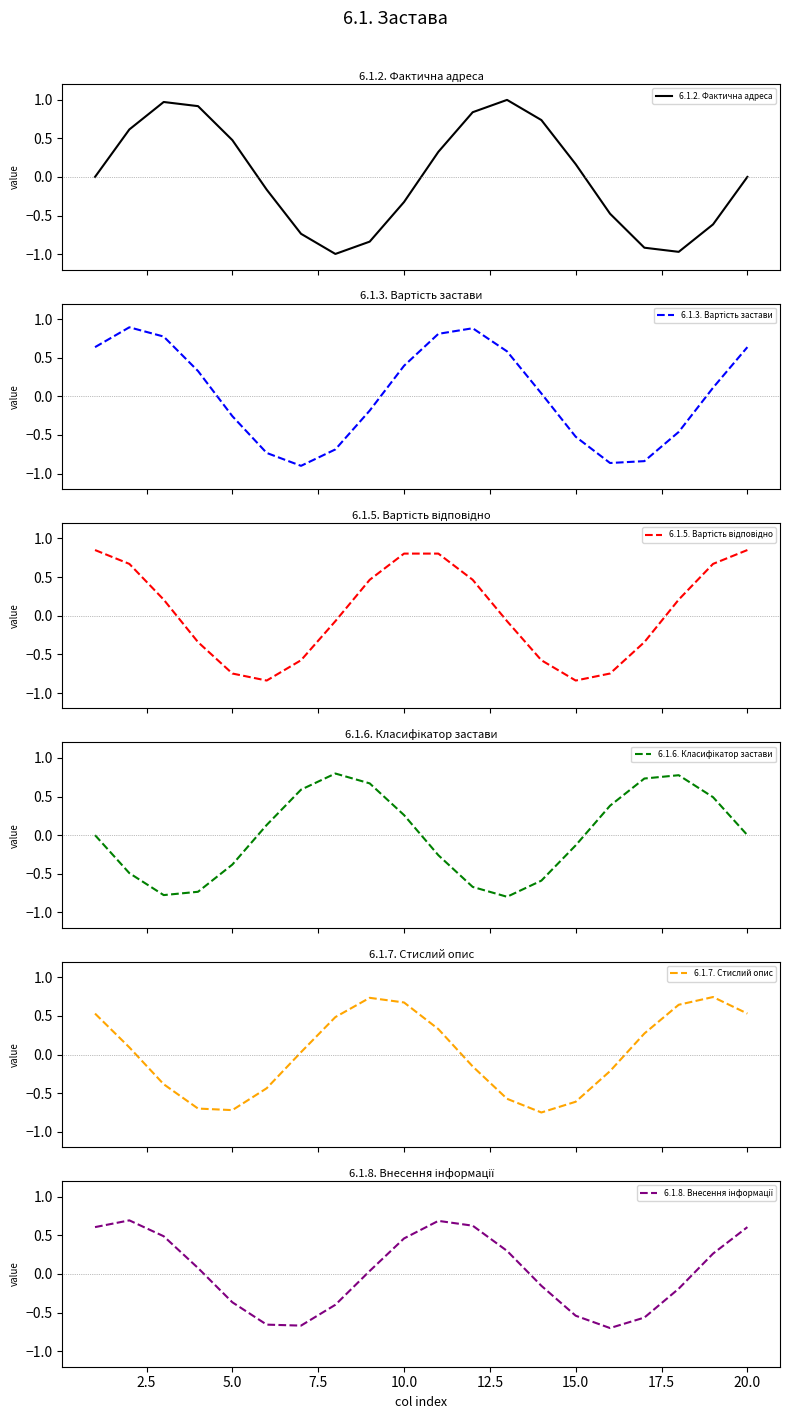

What value does the 6.1.5. Вартість відповідно series have at 7.5?

-0.3